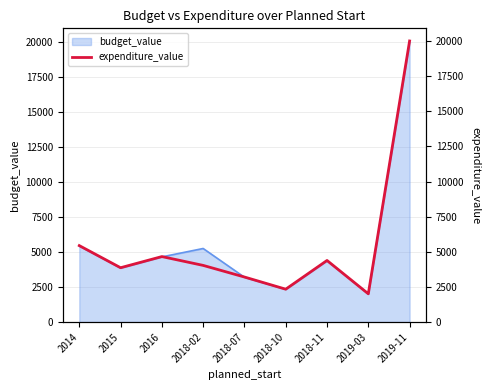

Reading left to right, what are all the values shown in this chart?

2014=5437.9	2015=3863.4	2016=4656.8	2018-02=4029.6	2018-07=3202.5	2018-10=2336.0	2018-11=4380.2	2019-03=2007.4	2019-11=20000.5